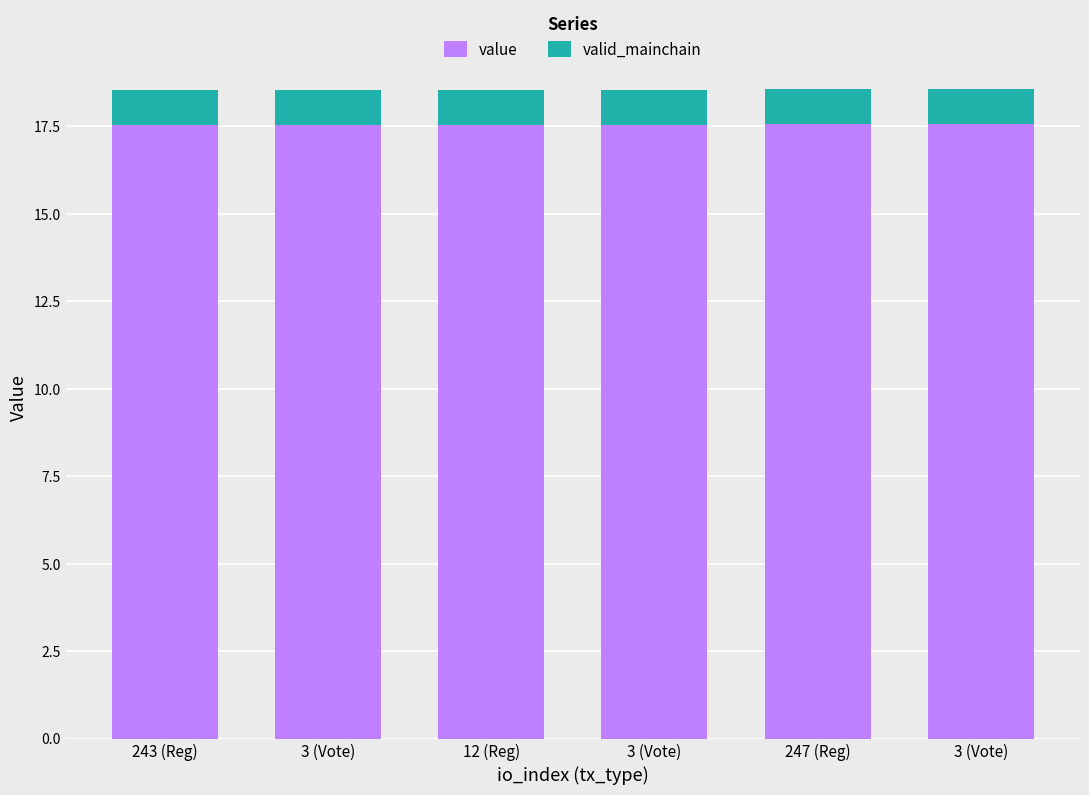

Count the number of data series in this chart.

2